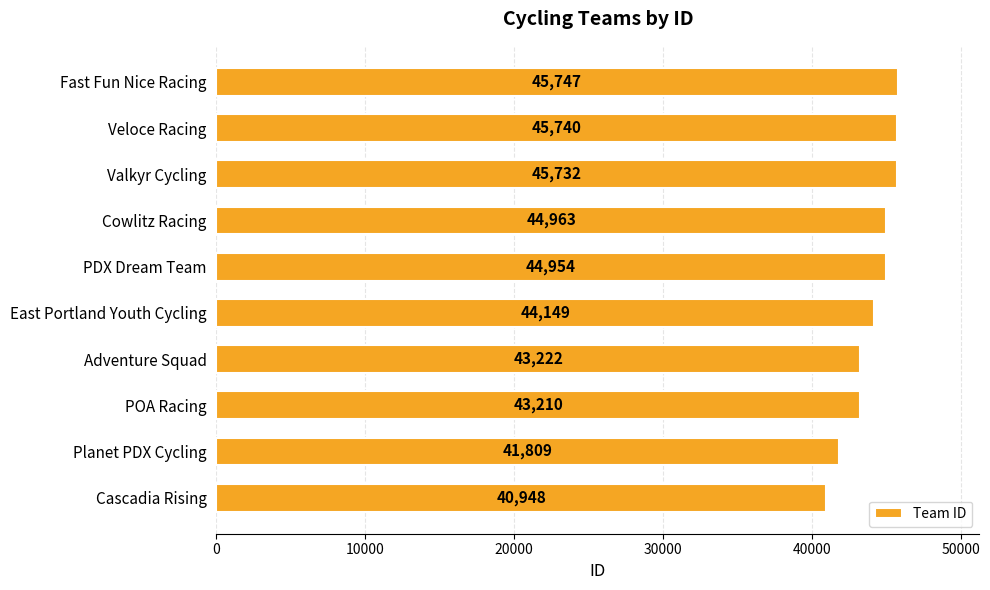

Rank the categories by value from lowest to highest.

Cascadia Rising, Planet PDX Cycling, POA Racing, Adventure Squad, East Portland Youth Cycling, PDX Dream Team, Cowlitz Racing, Valkyr Cycling, Veloce Racing, Fast Fun Nice Racing